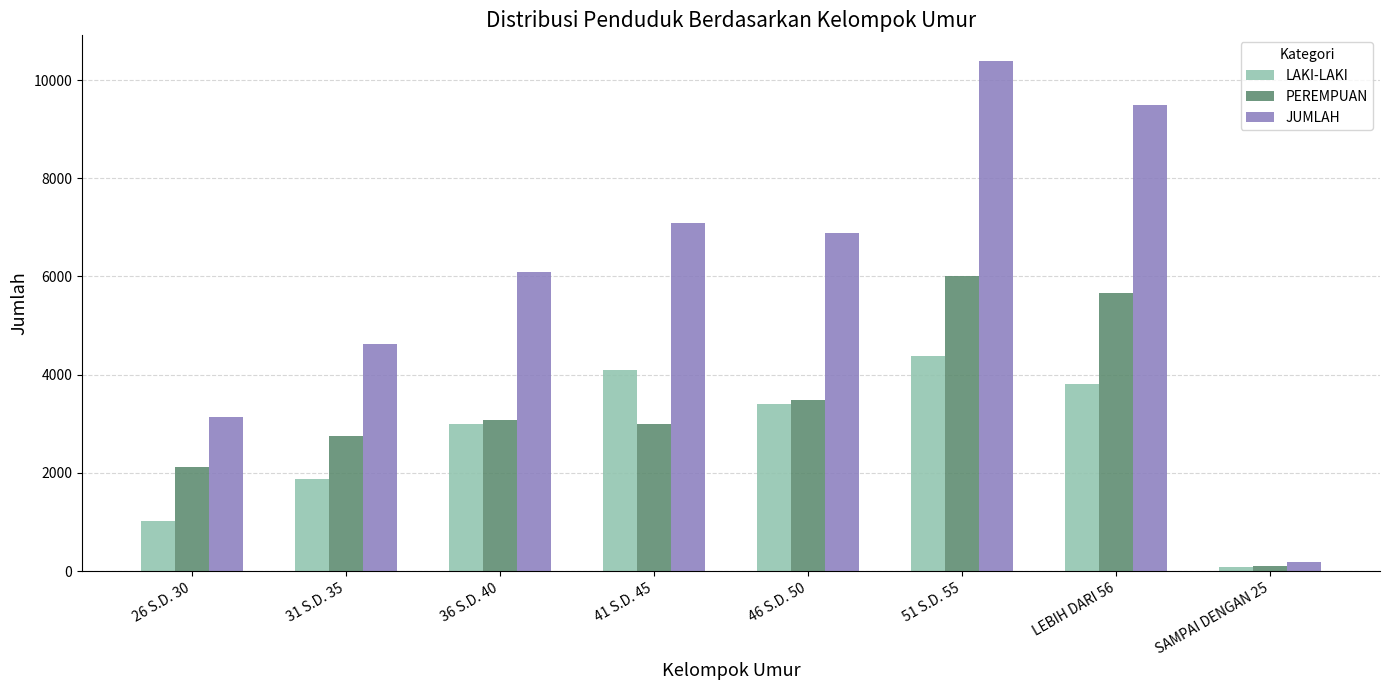

Reading left to right, extract all data points from this chart.

LAKI-LAKI: 1018	1876	2998	4095	3395	4388	3816	87
PEREMPUAN: 2120	2755	3087	2999	3482	6003	5672	100
JUMLAH: 3138	4631	6085	7094	6877	10391	9488	187